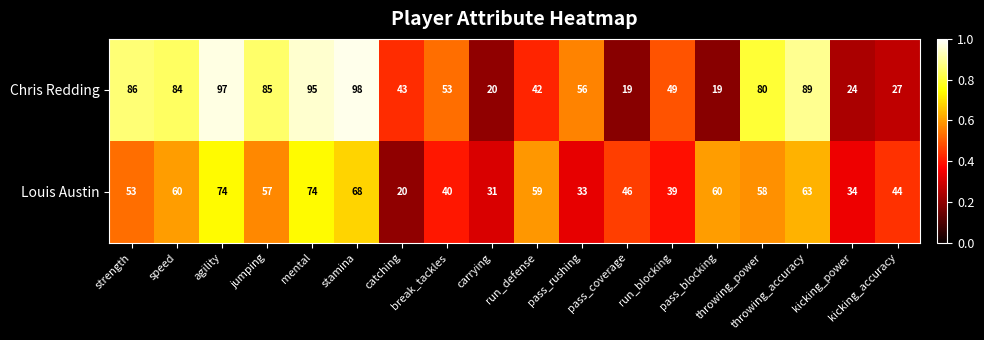

What is the difference between the maximum and minimum values in the Louis Austin series?

54